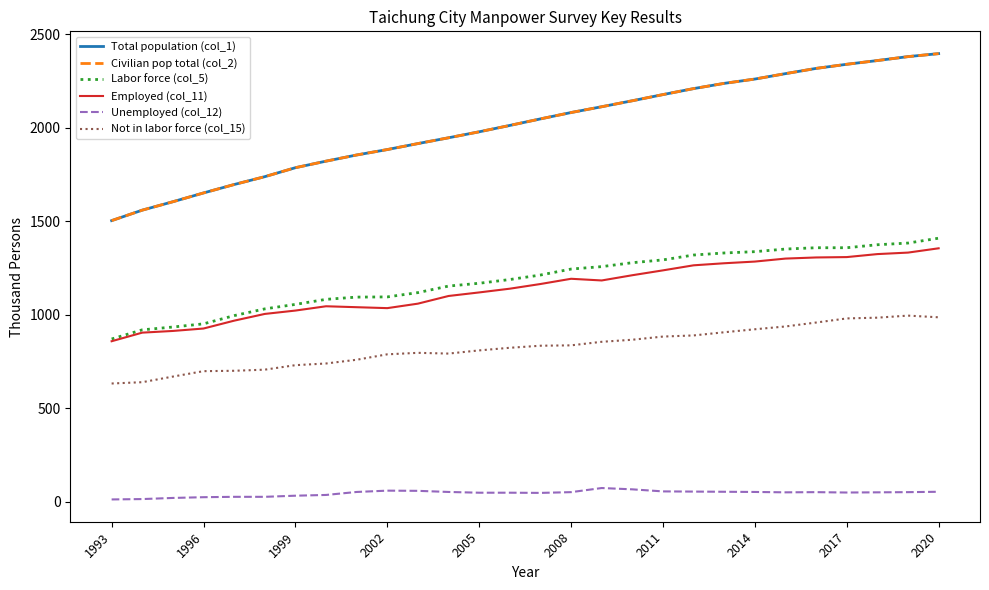

What is the lowest value of the Labor force (col_5) series?

871